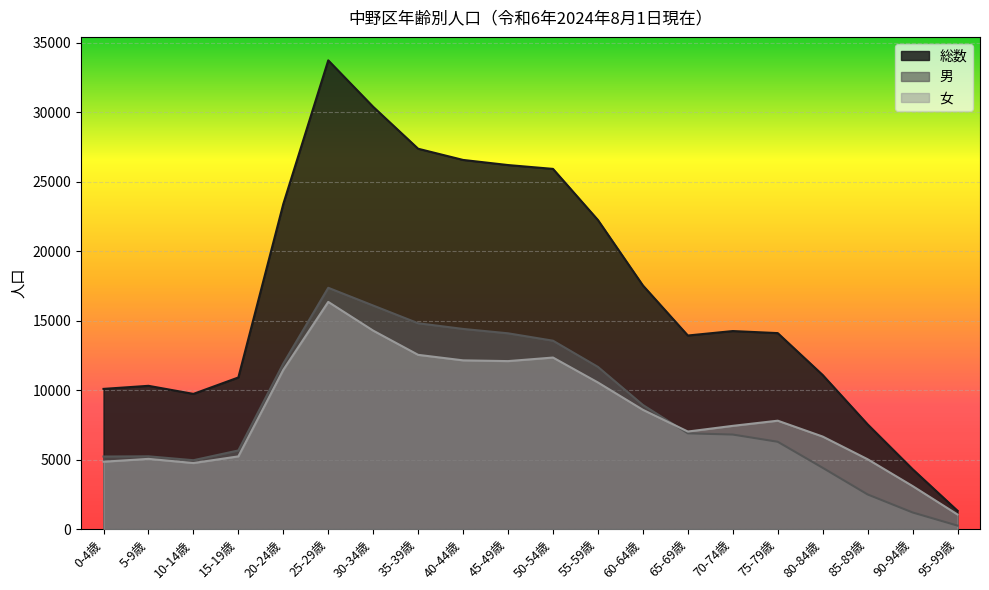

Count the number of data series in this chart.

3